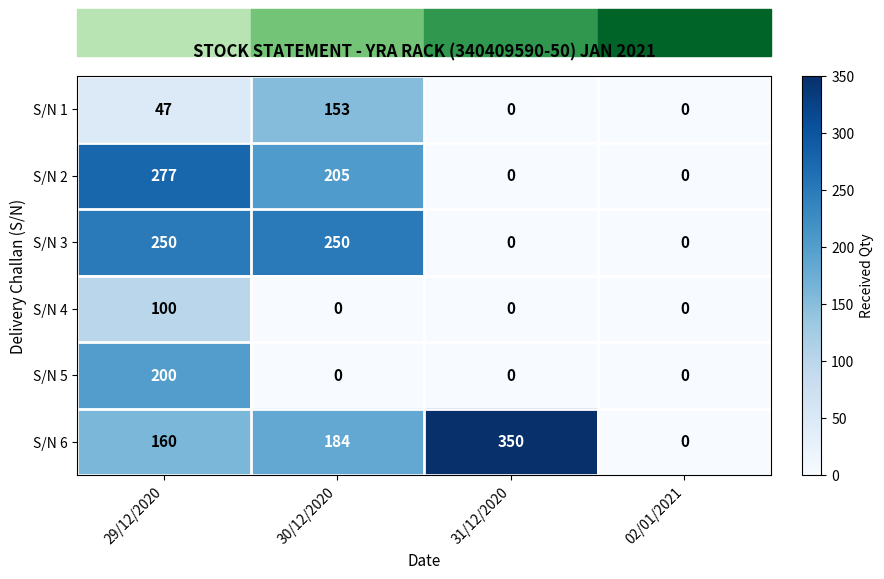

Which series has the largest total across all categories?

S/N 6